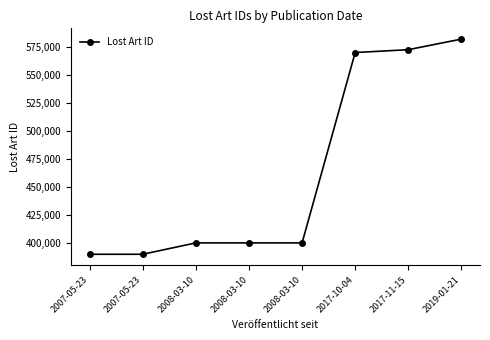

What is the change in value from 2008-03-10 to 2008-03-10?

+2